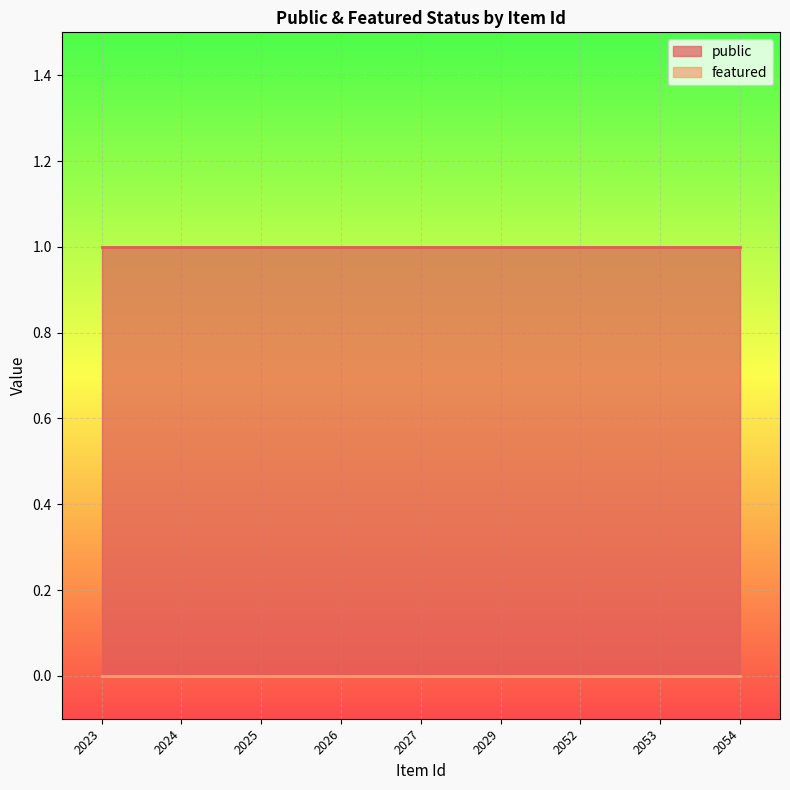

True or false: featured and public intersect in this chart.

False